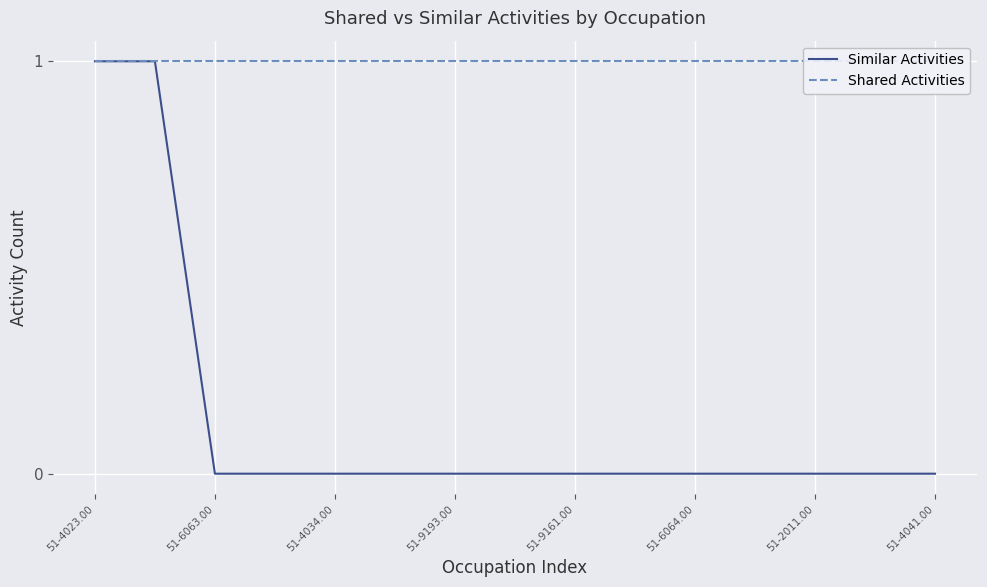

True or false: Similar Activities has a value of 1 at 51-4023.00.

False